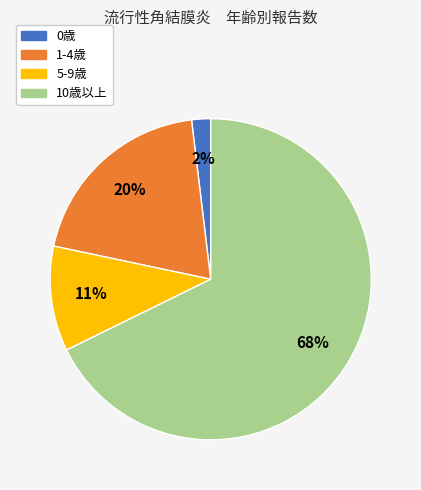

Is there a majority slice in this chart?

Yes